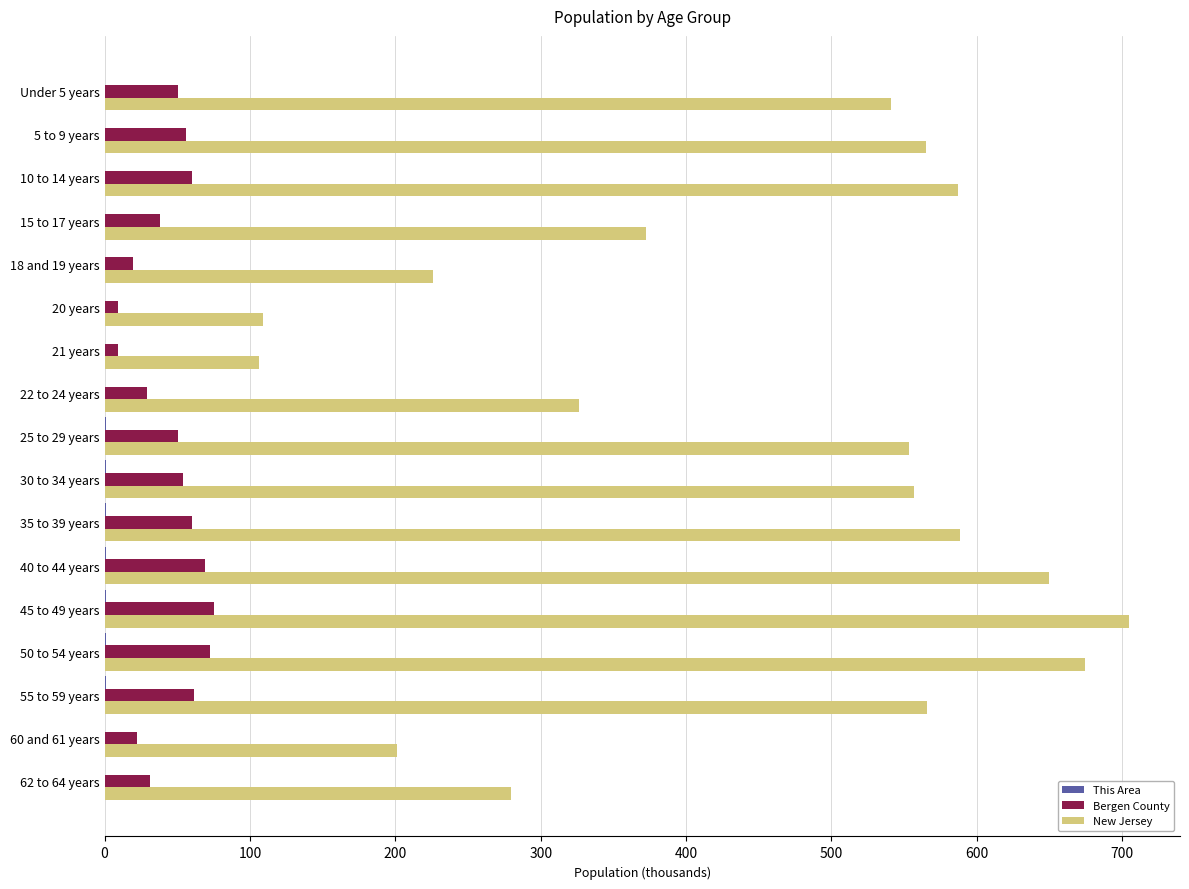

The Bergen County series shows 29.4 at 22 to 24 years. True or false?

True